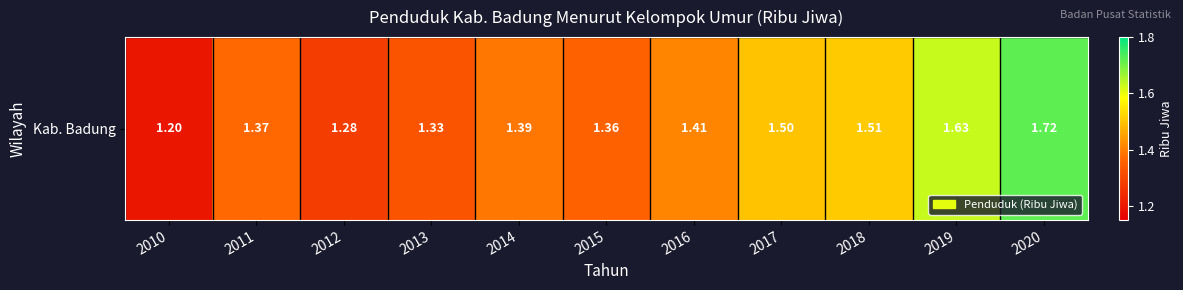

Which category has the lowest value across all series?

2010